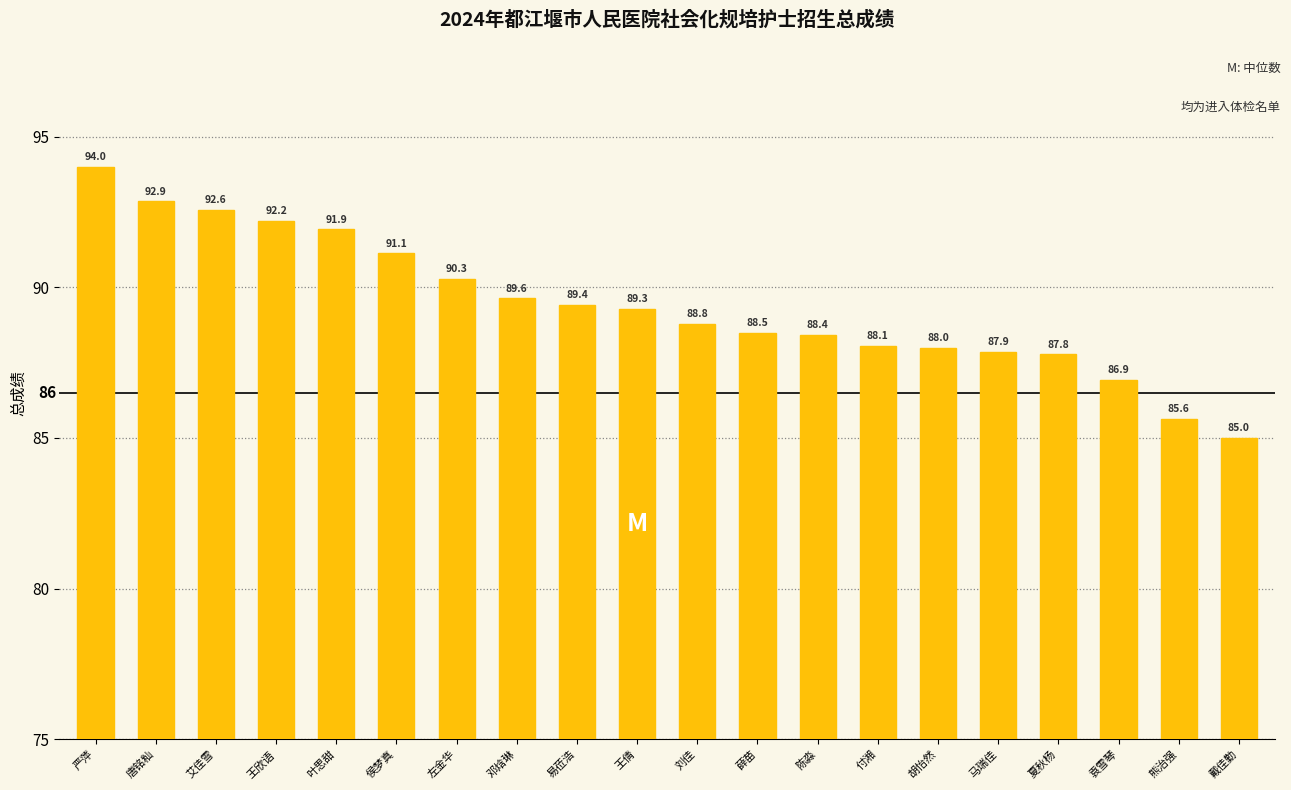

List the labels in order of value, largest first.

严萍, 唐铭籼, 艾佳雪, 王欣语, 叶思甜, 侯梦真, 左金华, 邓焓琳, 易莅浩, 王倩, 刘佳, 薛苗, 陈淼, 付湘, 胡怡然, 马瑞佳, 夏秋杨, 袁雪琴, 熊治强, 戴佳勤